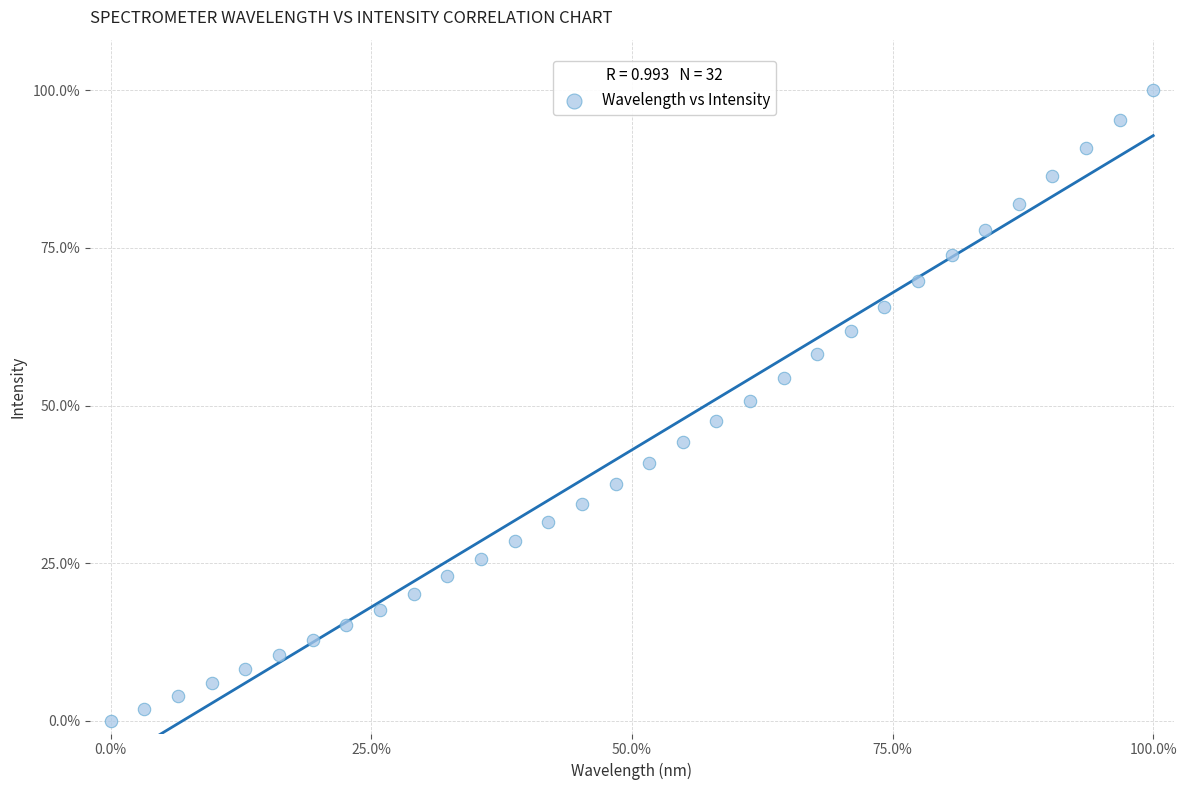

What is the range of Y values (max minus min)?

100.0